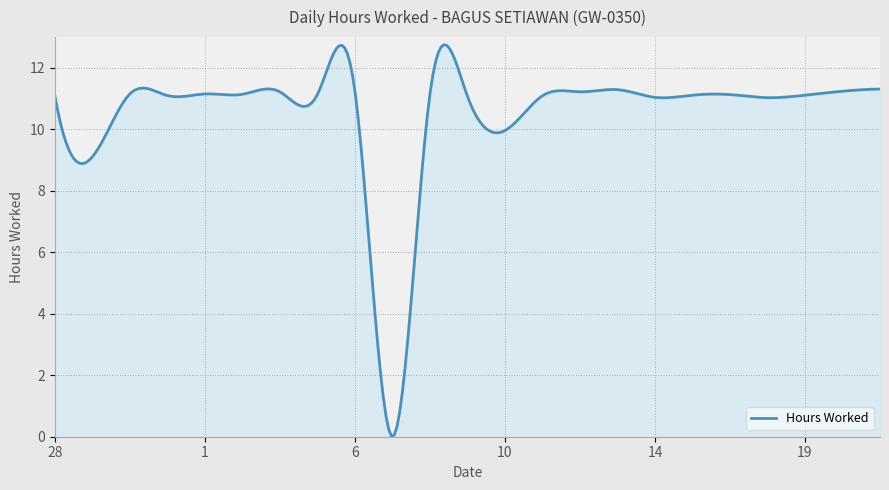

What is the difference between the maximum and minimum values?

12.7